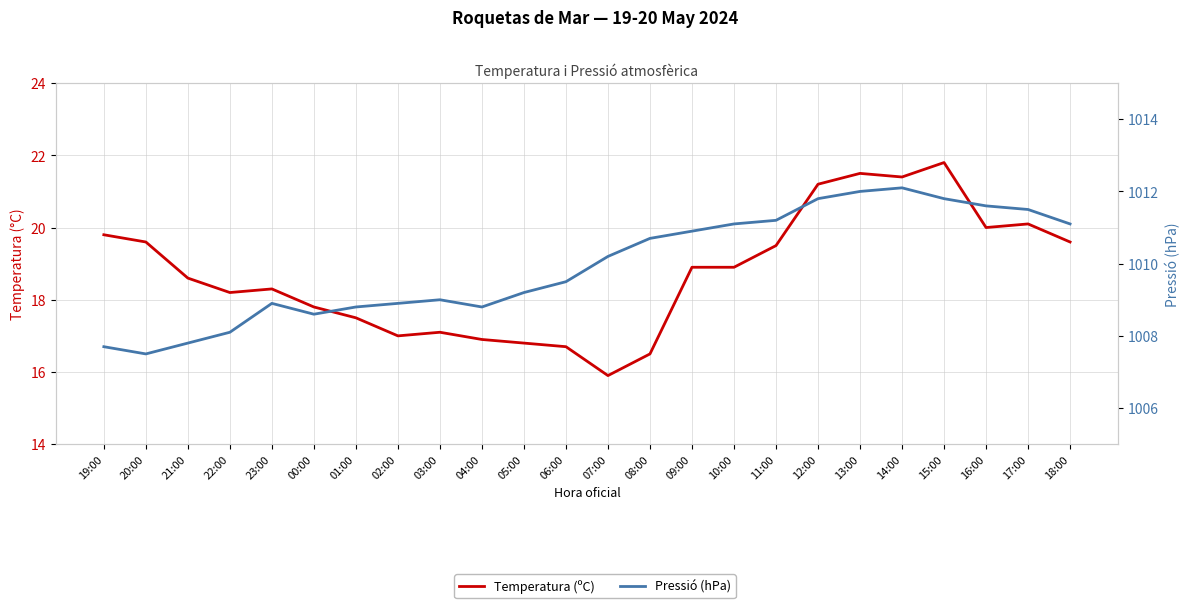

True or false: Temperatura (ºC) and Pressió (hPa) intersect in this chart.

False